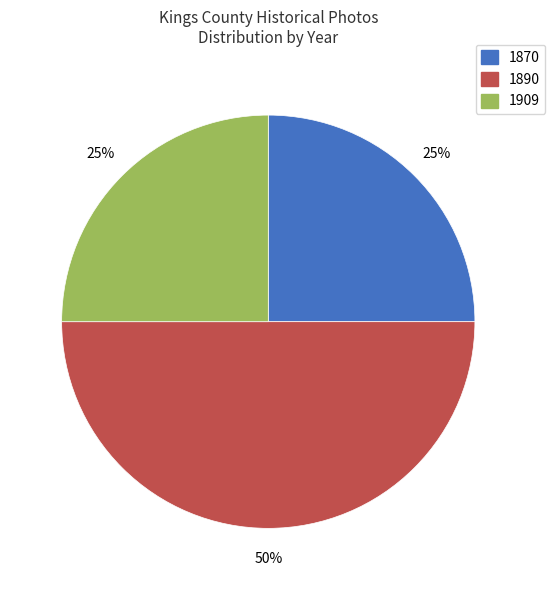

Approximately how many times larger is the value at 1890 compared to 1909?

2.0